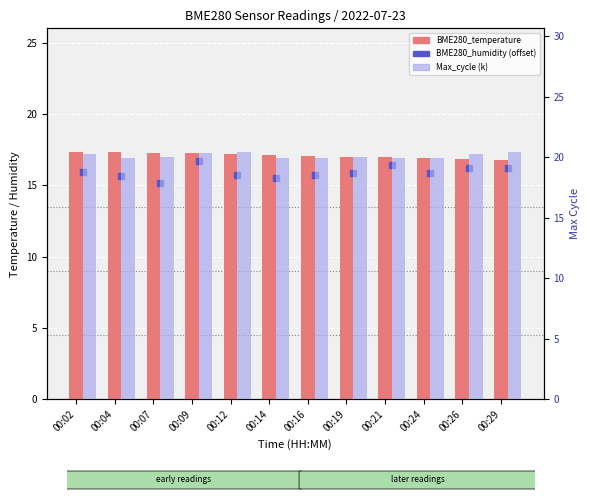

What is the sum of the BME280_temperature values at 00:07 and 00:09?

34.5